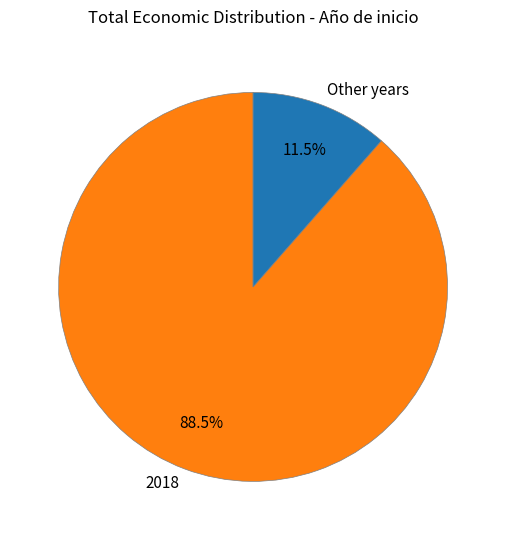

Is there a majority slice in this chart?

Yes